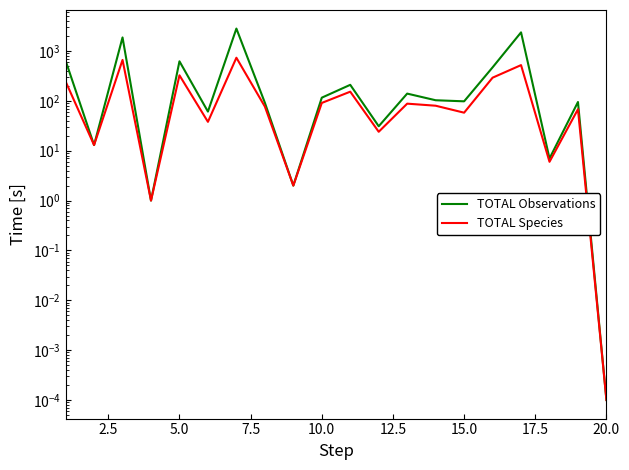

How many categories are shown in the chart?

20